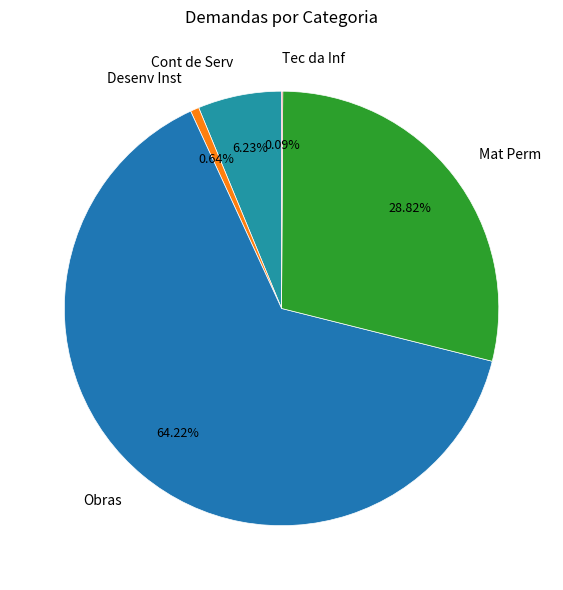

What percentage is NOT represented by Obras?

35.8%